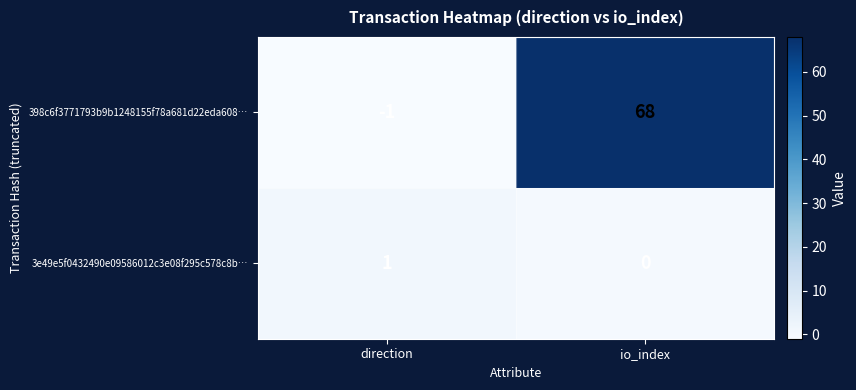

At how many categories does at least one series exceed 54?

1